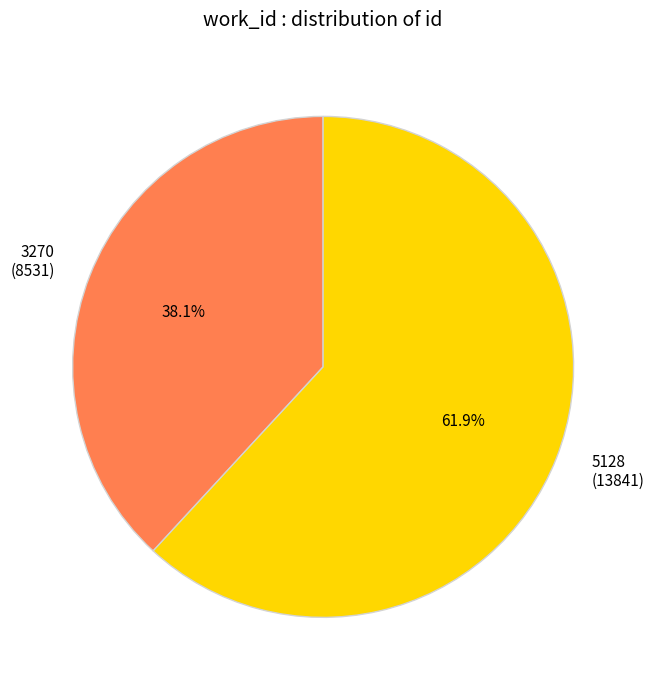

The 5128 slice represents 62% of the pie. True or false?

True